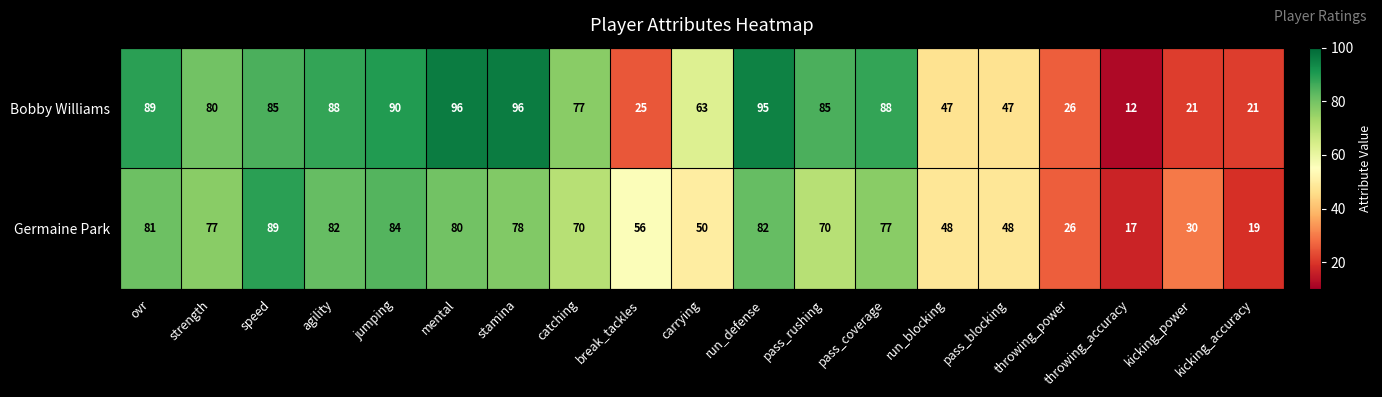

Where does the Germaine Park series first go above 70?

ovr